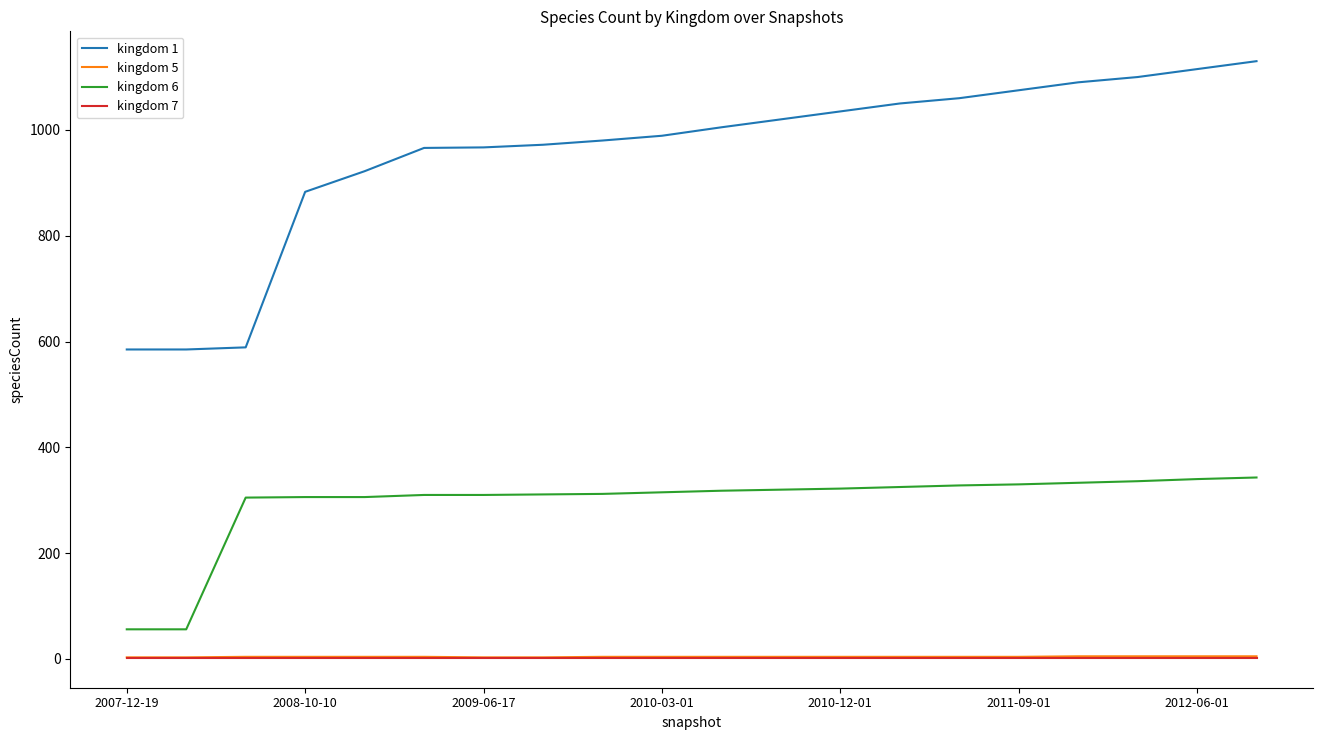

Which series has the largest total across all categories?

kingdom 1